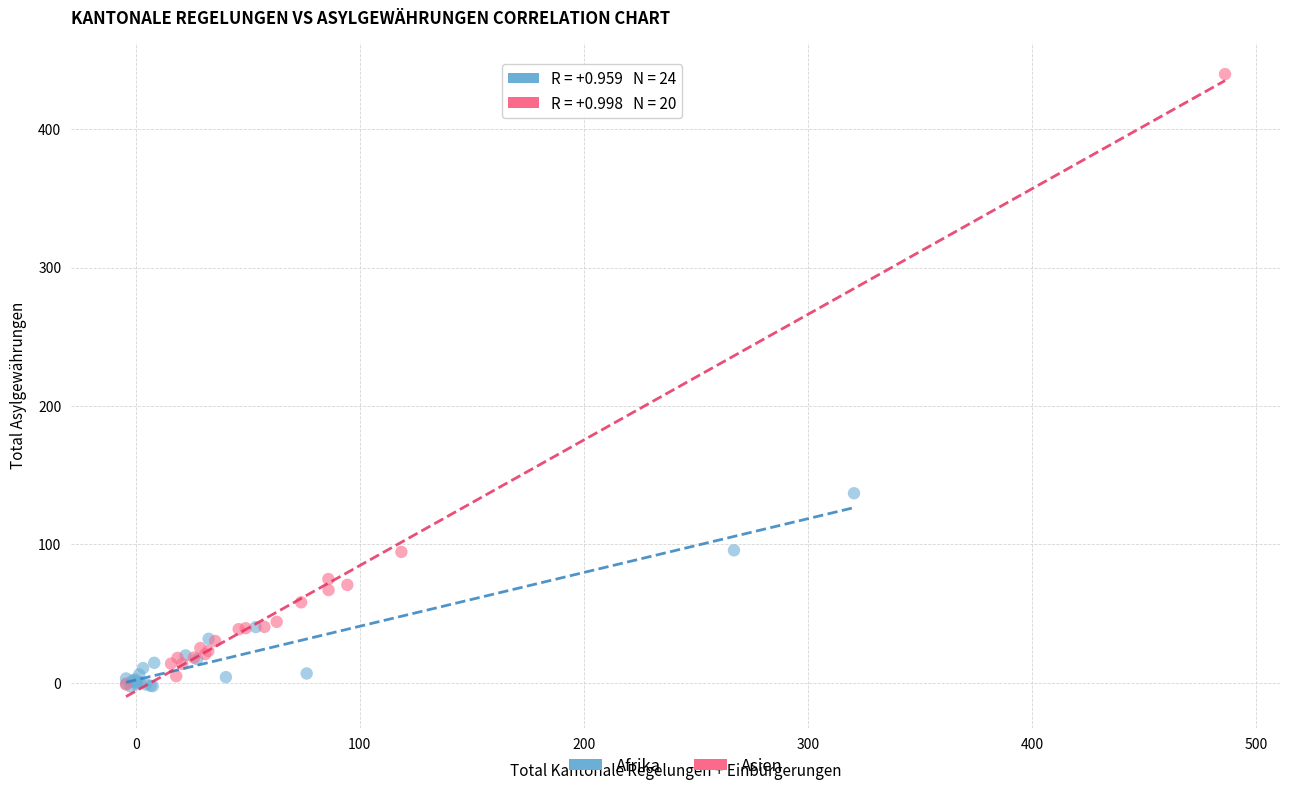

Which series has the widest spread of Y values?

Asien